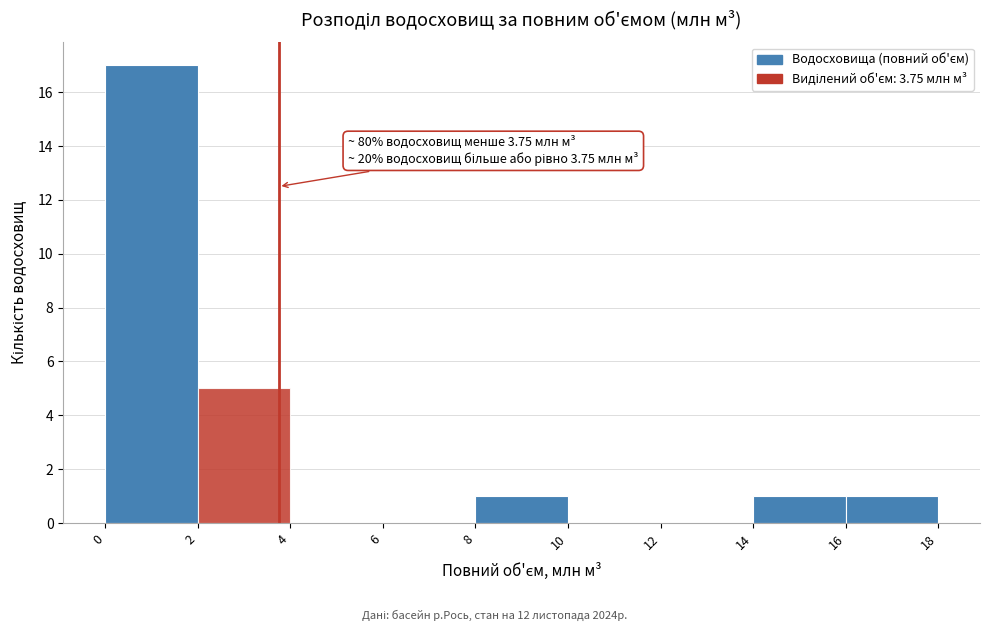

Which range on the x-axis has the tallest bar?

0 to 2